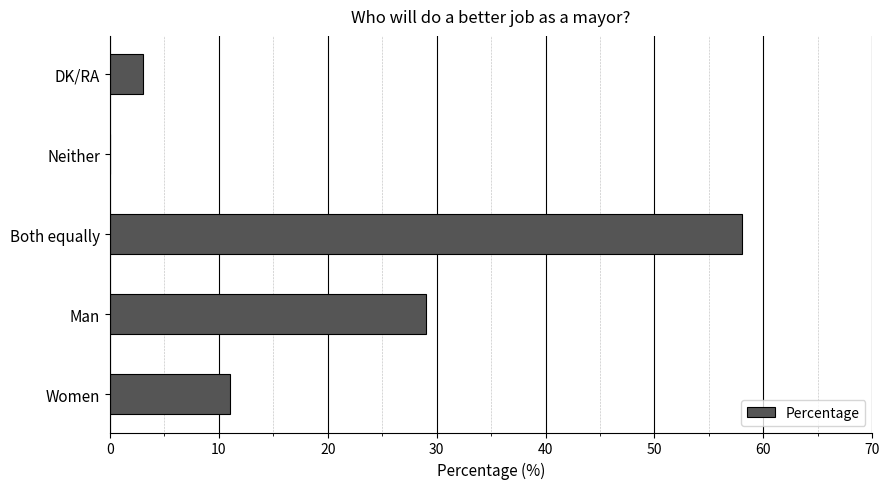

At which label is the value closest to 29?

Man